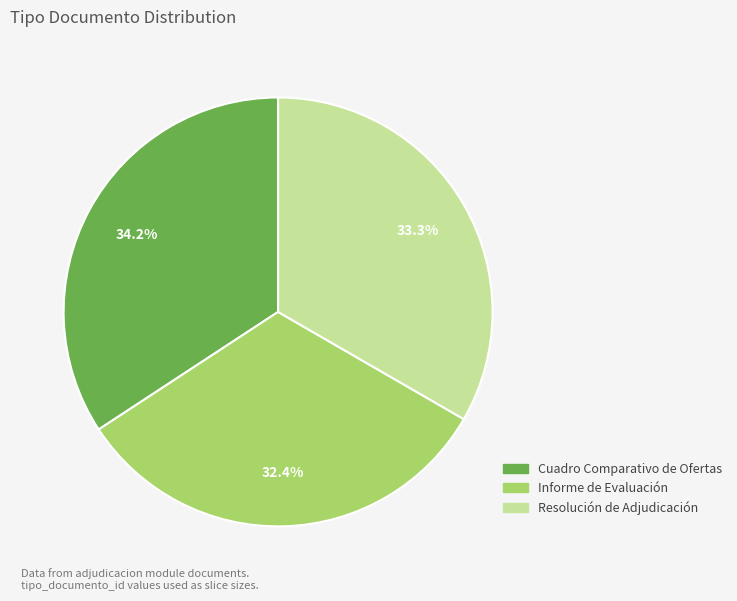

Count the number of slices in the pie.

3